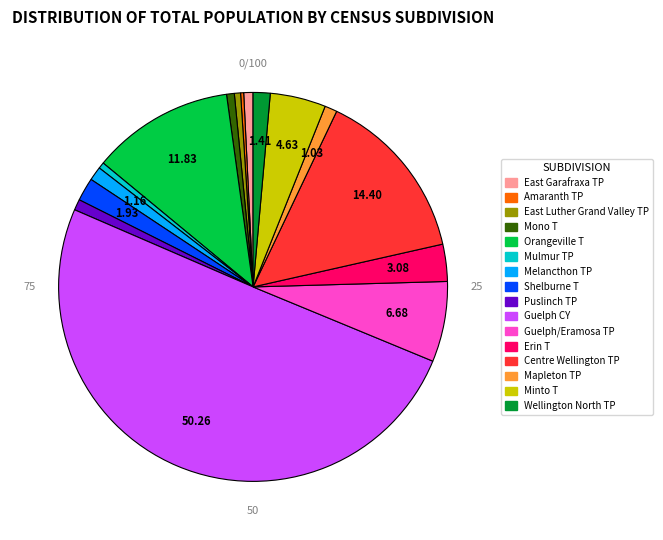

How many segments does this pie chart have?

16